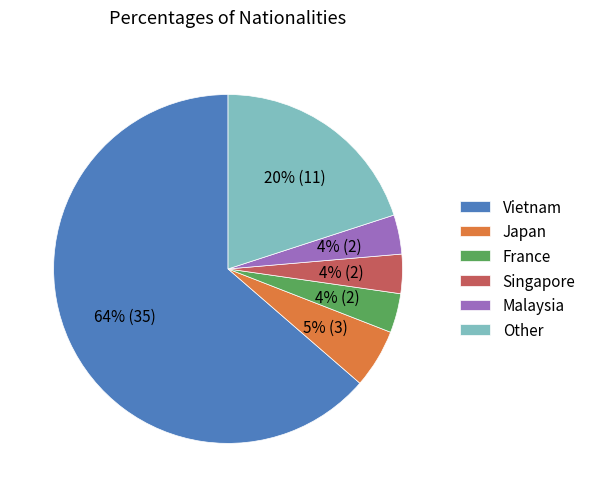

Is the sum of Other and Vietnam greater than half?

Yes